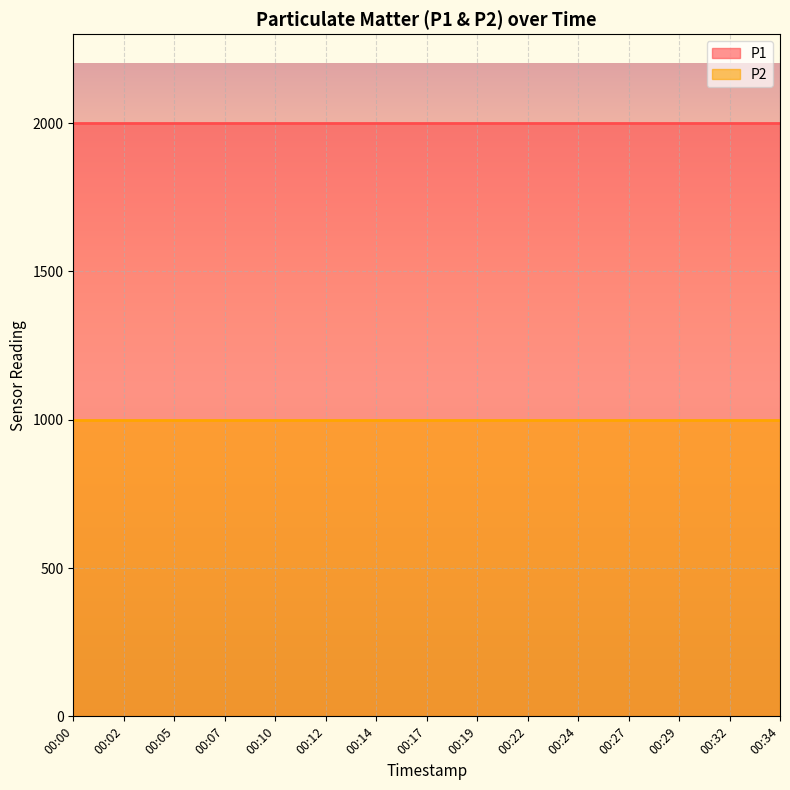

Reading left to right, extract all data points from this chart.

P1: 1999.9	1999.9	1999.9	1999.9	1999.9	1999.9	1999.9	1999.9	1999.9	1999.9	1999.9	1999.9	1999.9	1999.9	1999.9
P2: 999.9	999.9	999.9	999.9	999.9	999.9	999.9	999.9	999.9	999.9	999.9	999.9	999.9	999.9	999.9